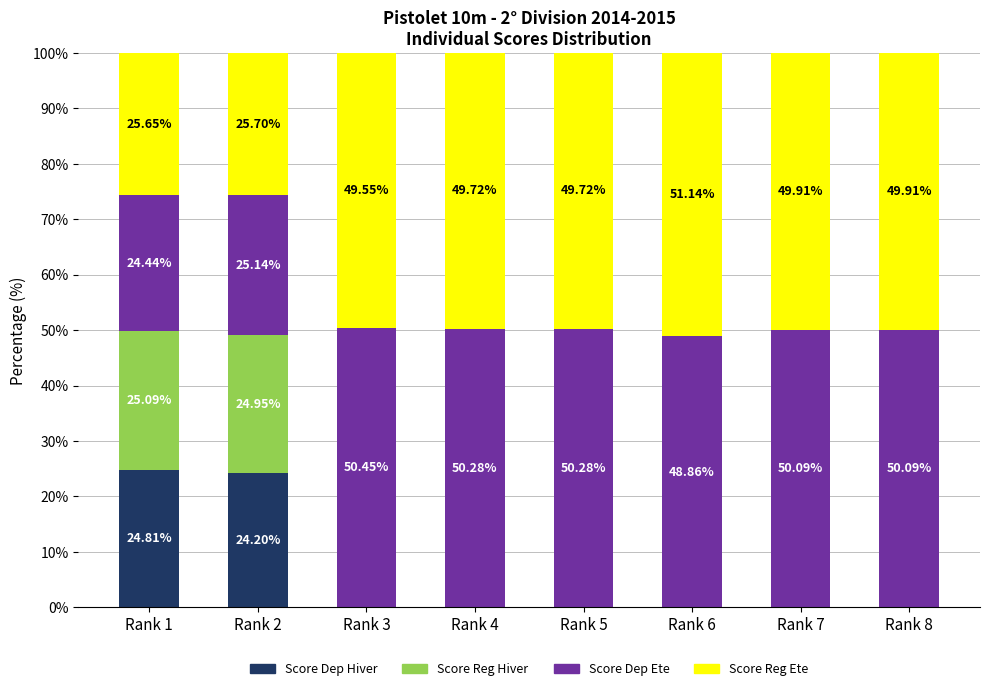

What is the total value across all series at Rank 7?

100.0